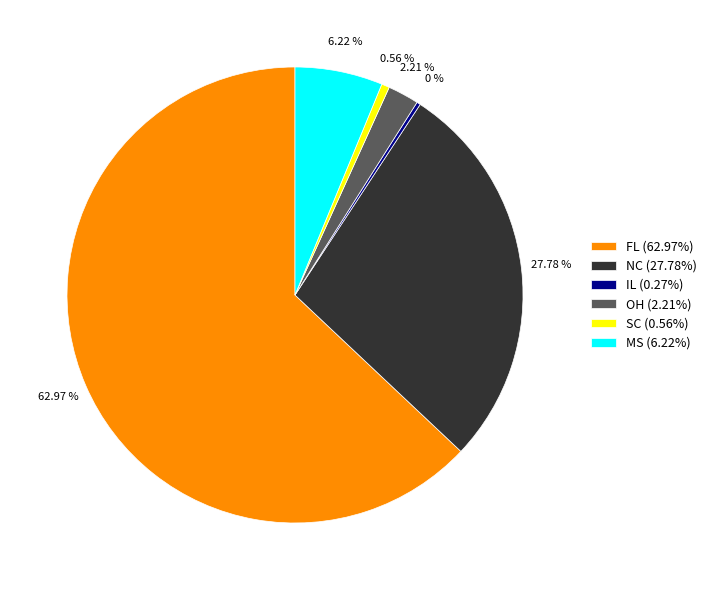

Which has a higher value, SC (0.56%) or MS (6.22%)?

MS (6.22%)